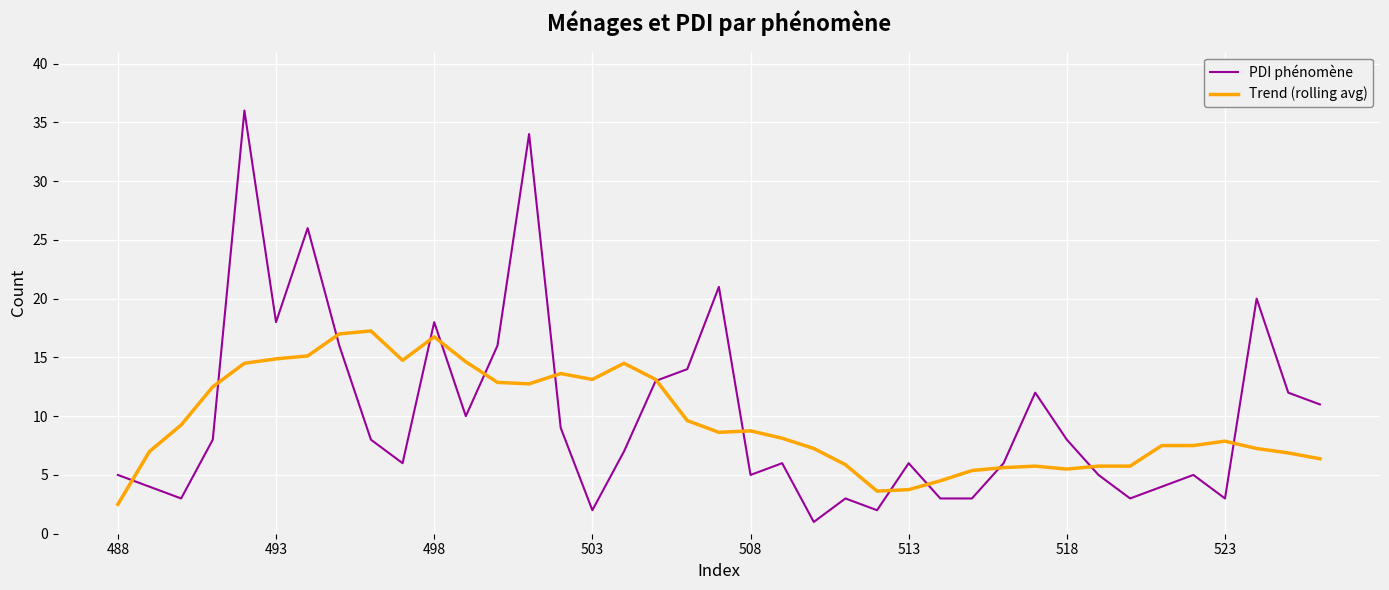

Rank the series by their maximum value, from lowest to highest.

Trend (rolling avg), PDI phénomène